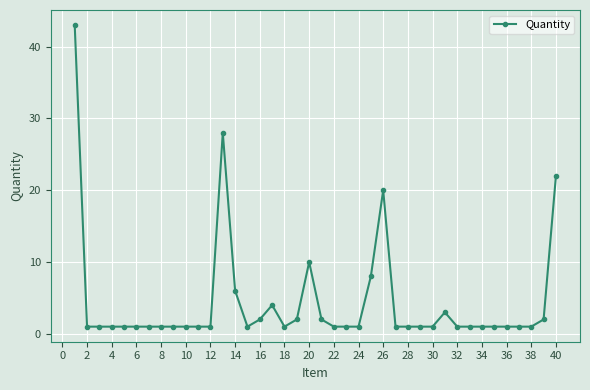

Reading right to left, list all the values displayed in this chart.

22	2	1	1	1	1	1	1	1	3	1	1	1	1	20	8	1	1	1	2	10	2	1	4	2	1	6	28	1	1	1	1	1	1	1	1	1	1	1	43